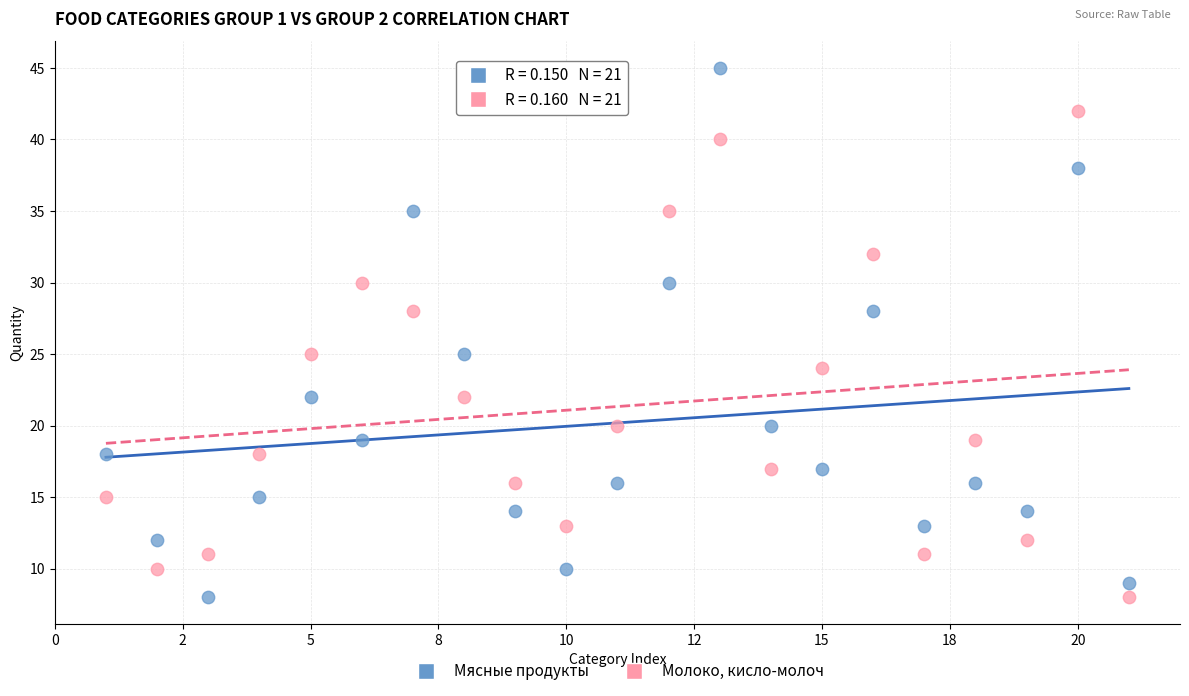

Across all data points, what is the range of X values (max minus min)?

20